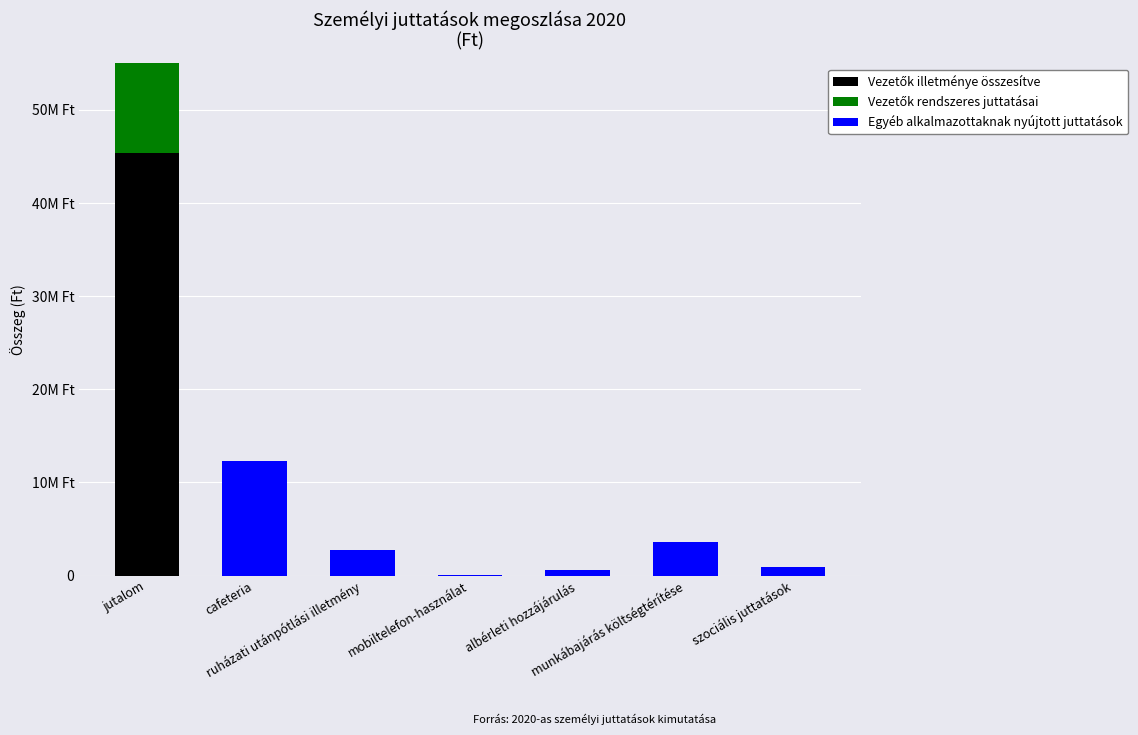

How many data points in Vezetők illetménye összesítve are above 0?

1